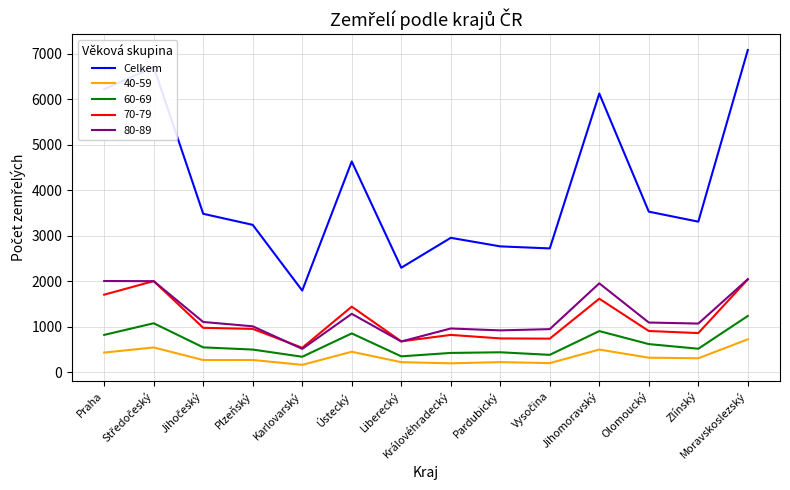

Which series has the largest range (max minus min)?

Celkem